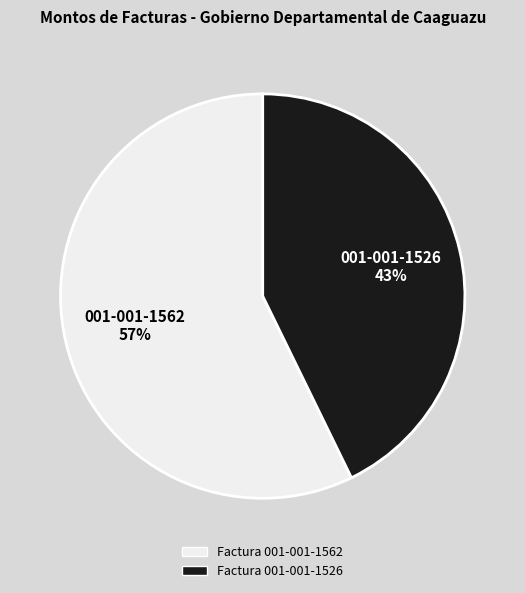

Is there a majority slice in this chart?

Yes